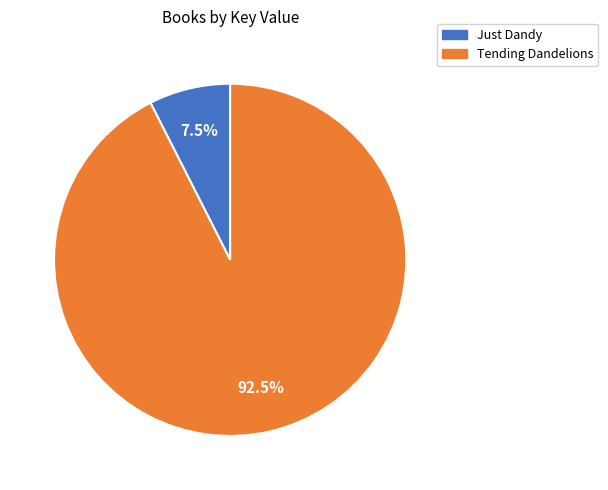

How many slices are in this pie chart?

2